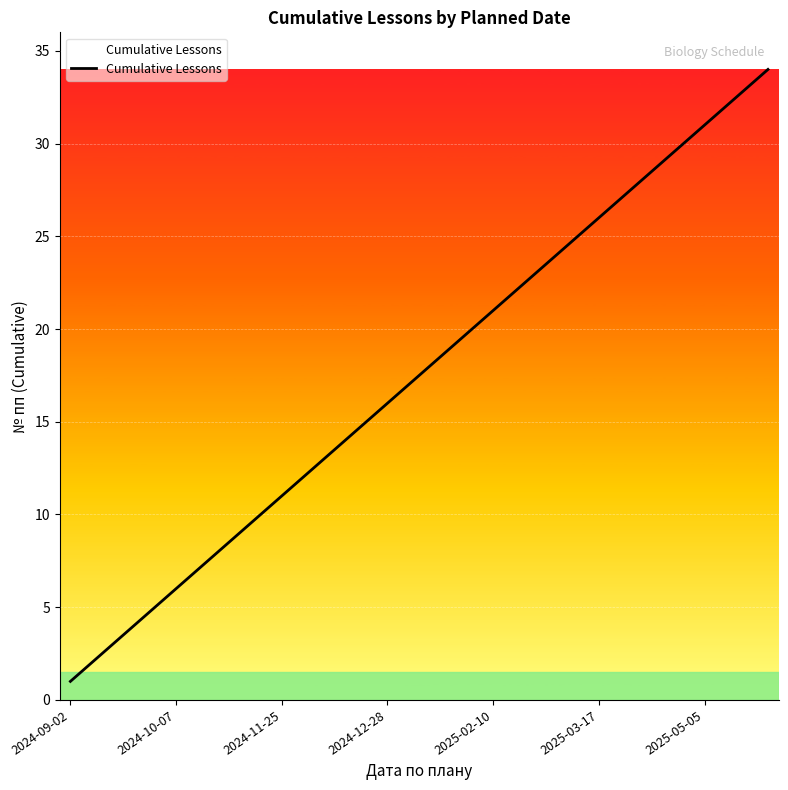

What is the greatest value displayed?

34